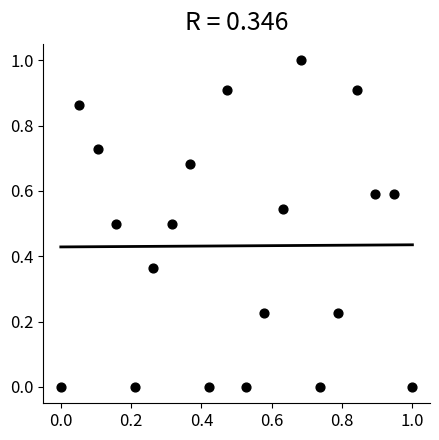

What is the range of X values (max minus min)?

1.0